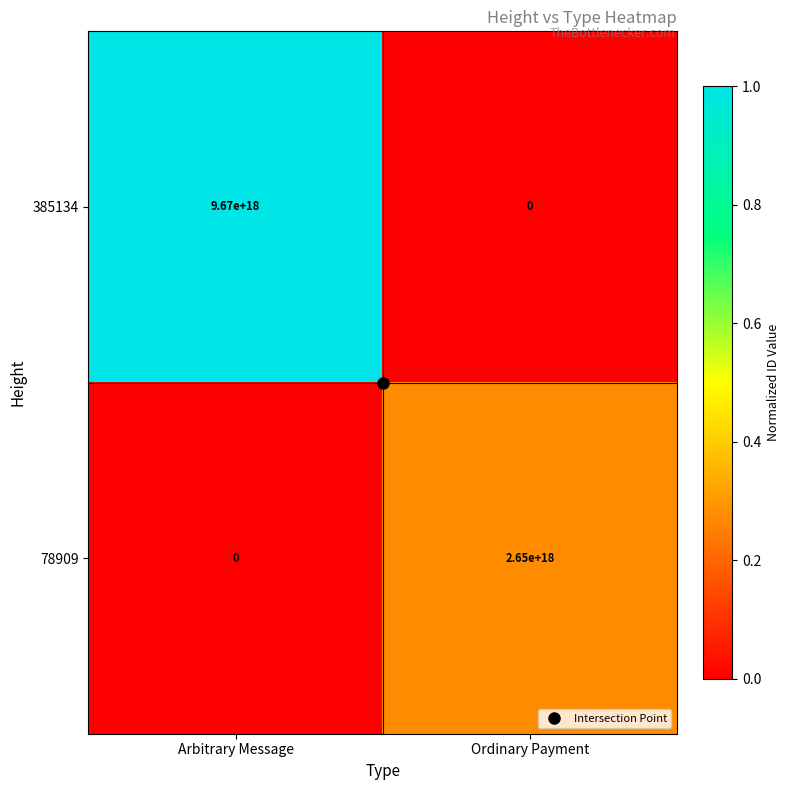

Which series has the largest range (max minus min)?

385134